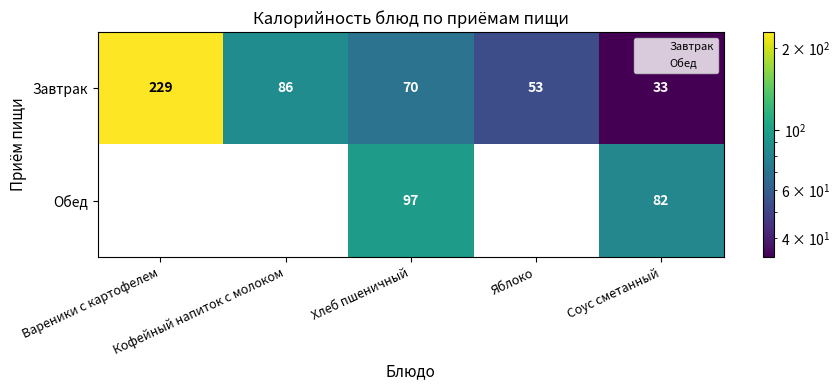

Which series has the widest spread of values?

Завтрак